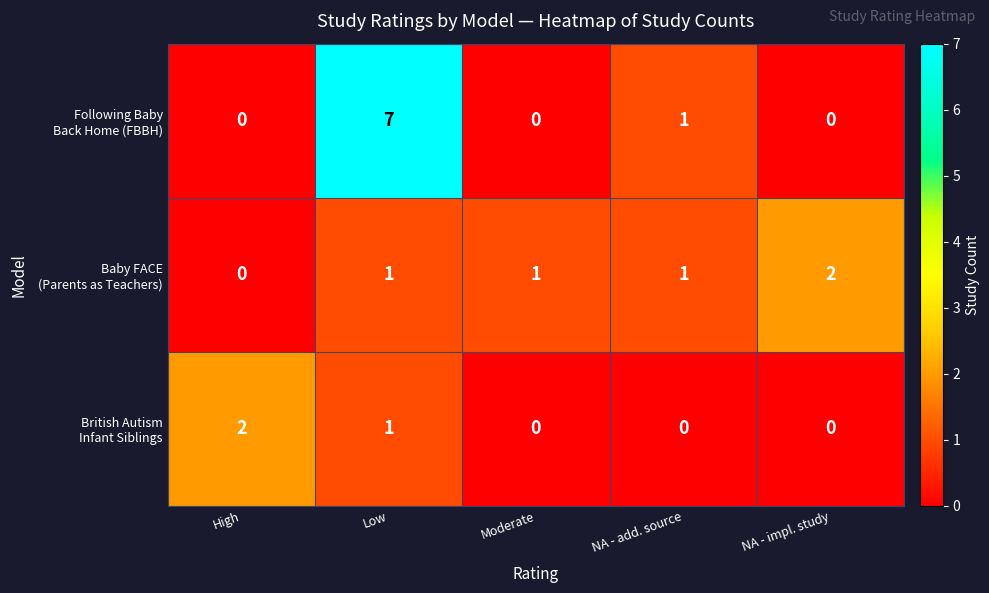

What is the greatest value displayed?

7